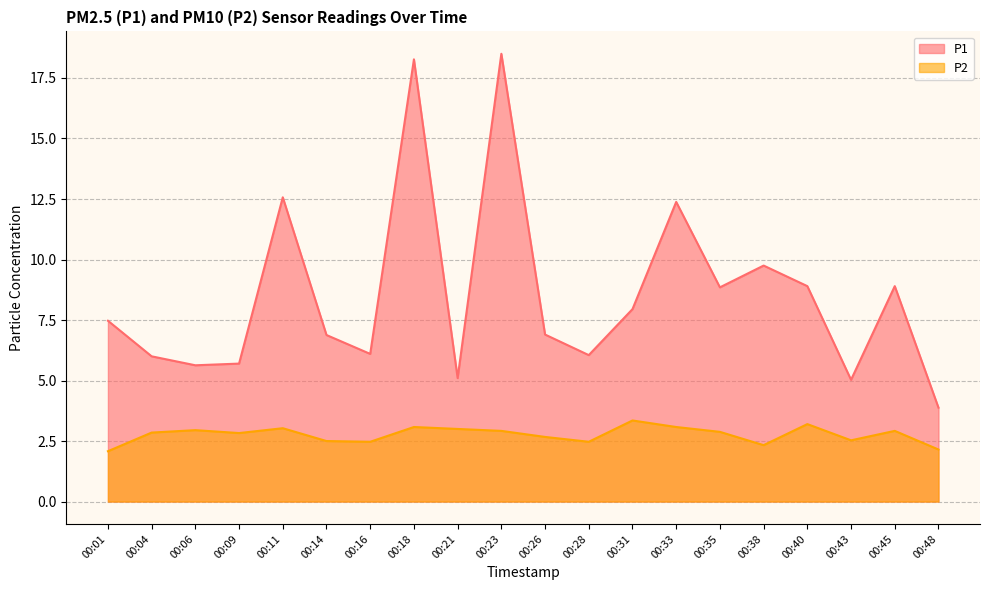

Between 00:04 and 00:11, which series saw the biggest shift?

P1